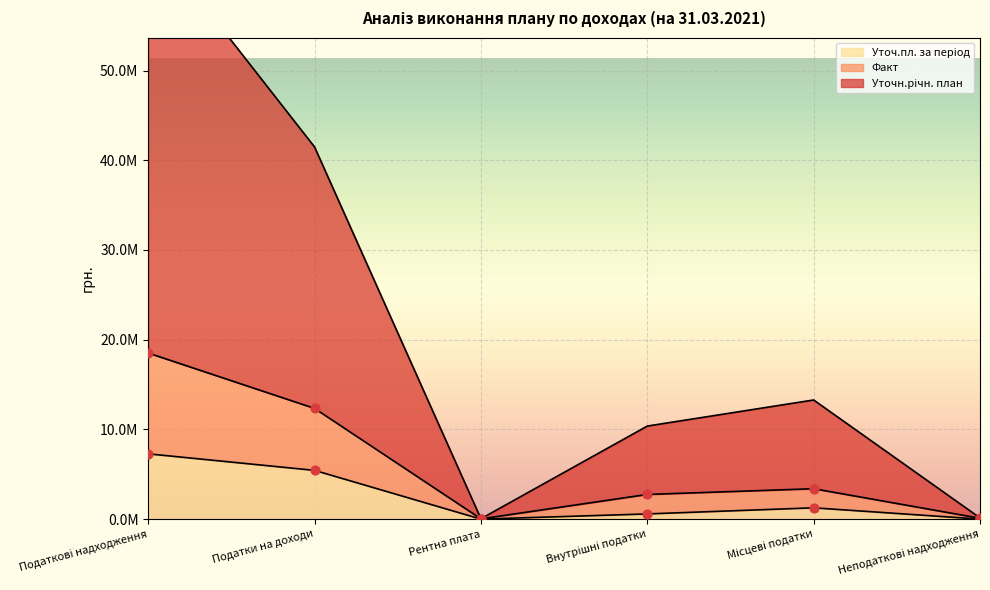

Which series has the largest total across all categories?

Уточн.річн. план